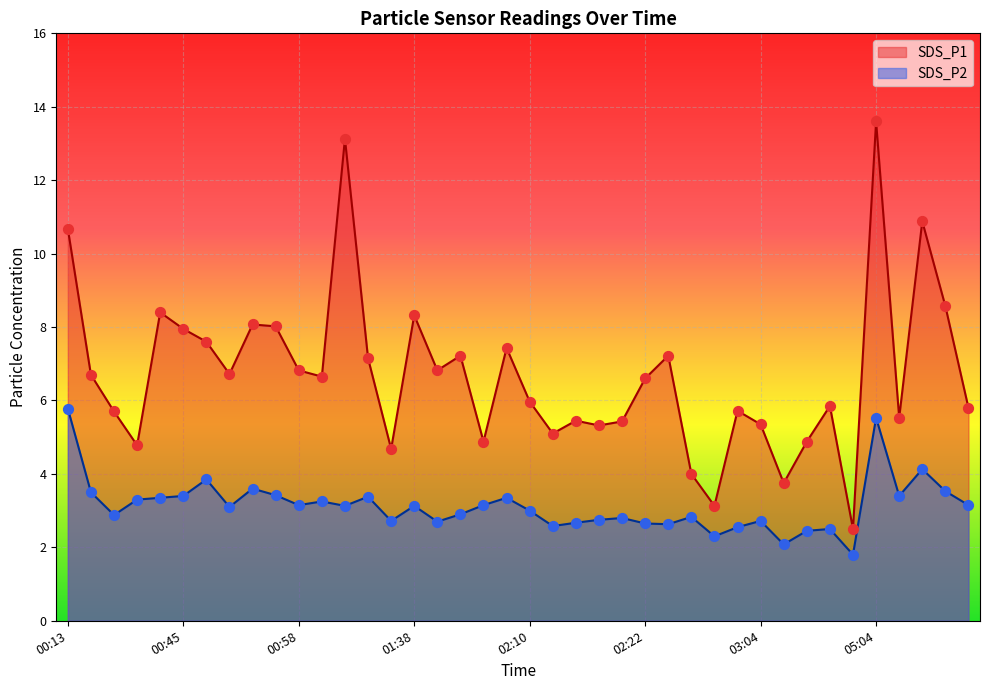

Is the value of SDS_P2 at 03:04 greater than the value of SDS_P1 at 02:32?

No